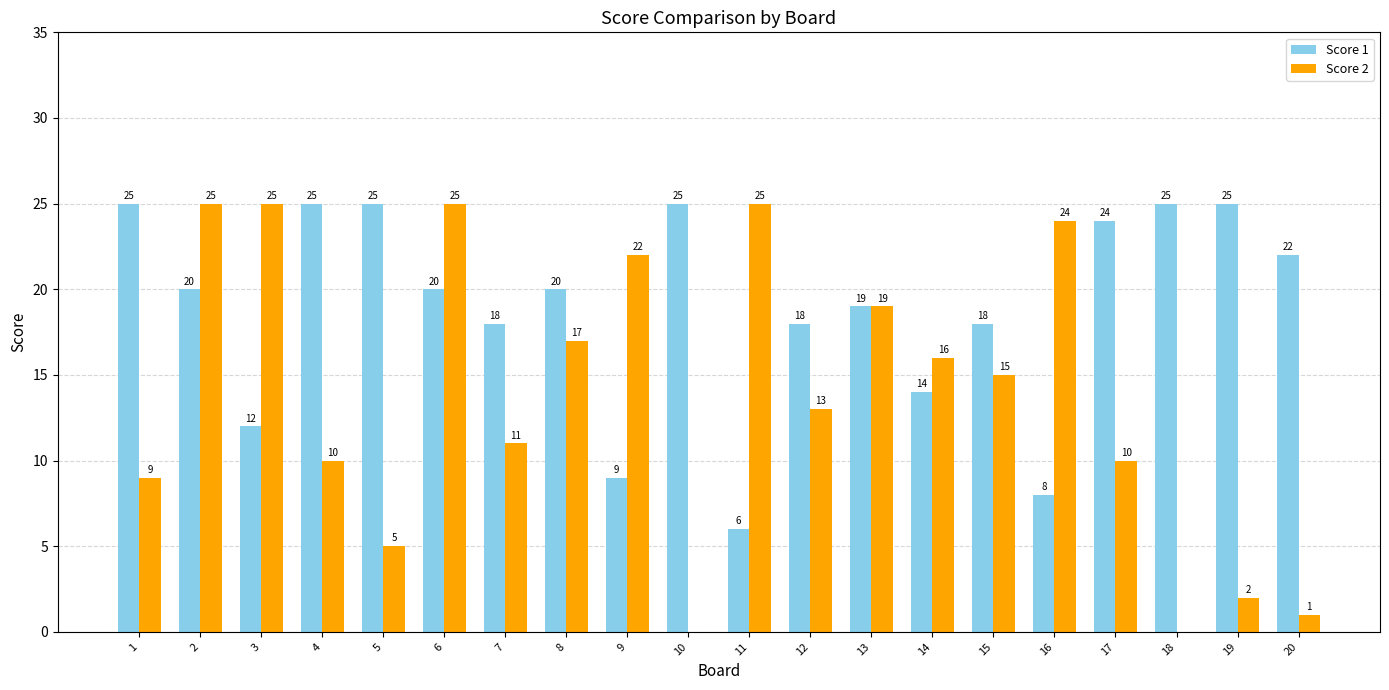

Which series changed the most between 19 and 20?

Score 1